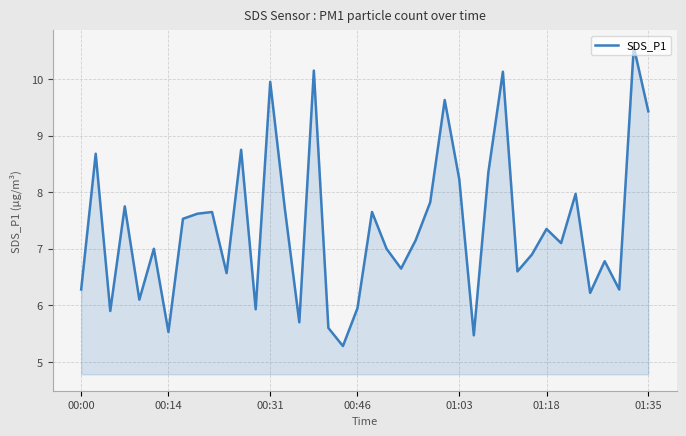

What is the smallest value displayed?

5.3